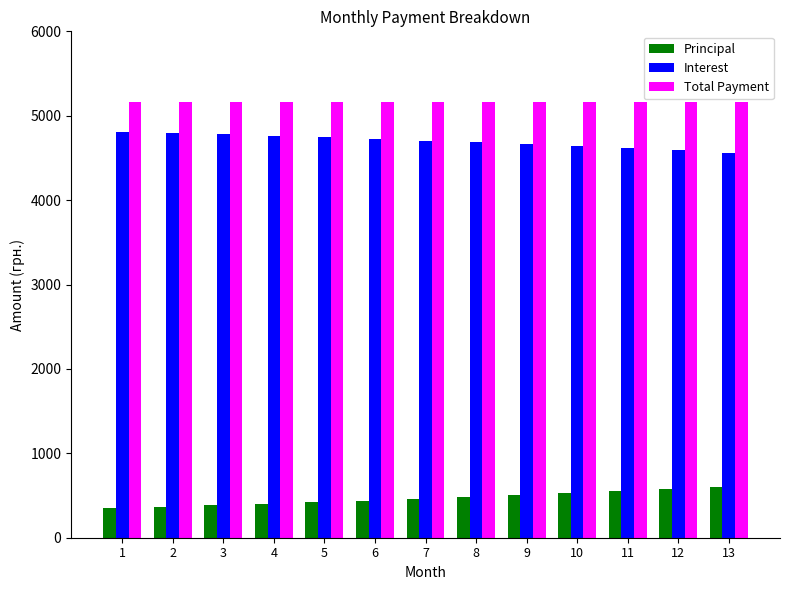

How many data points in Principal are less than 459?

6